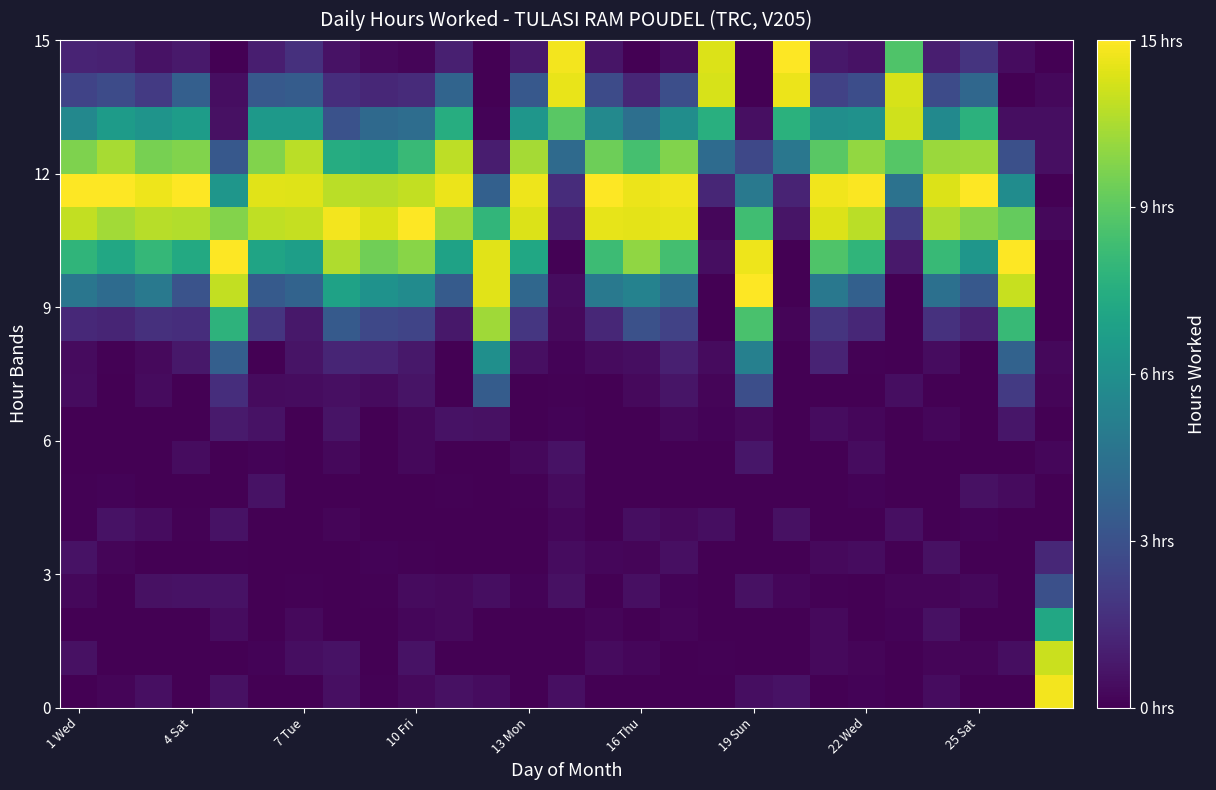

How many distinct data groups are displayed?

20